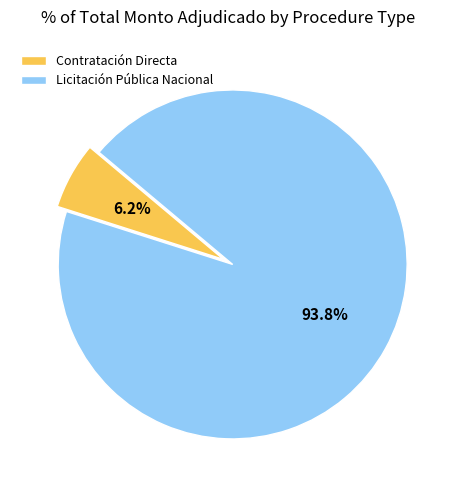

Rank the categories by value from highest to lowest.

Licitación Pública Nacional, Contratación Directa